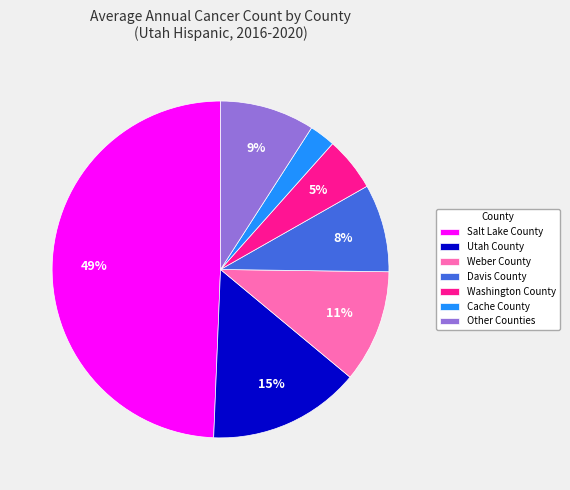

Does Cache County represent more than half of the total?

No